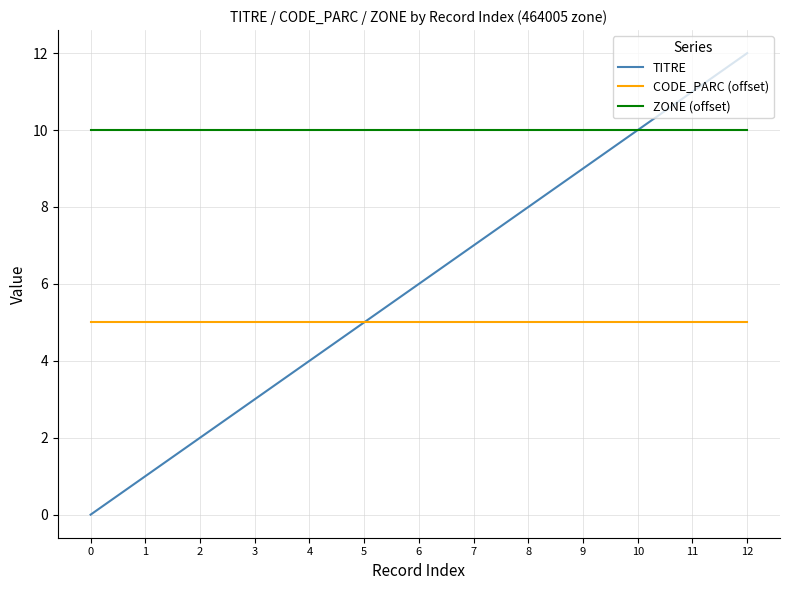

Which series has the largest range (max minus min)?

TITRE